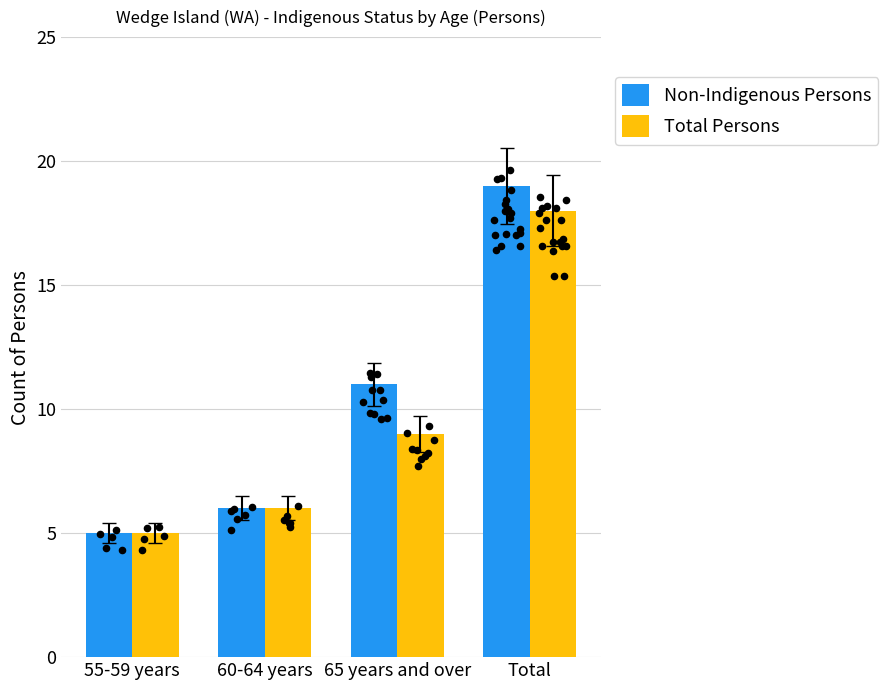

Which series reaches the minimum Y coordinate?

Non-Indigenous Persons